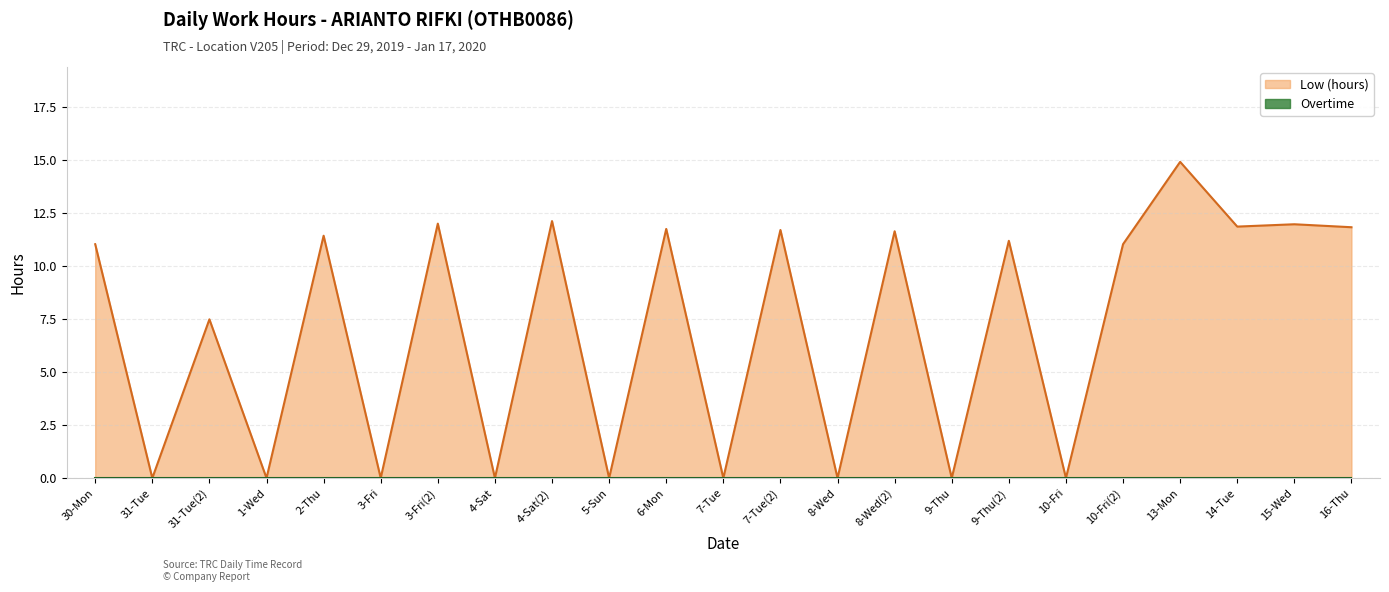

List the labels in order of value, smallest first.

31-Tue, 1-Wed, 3-Fri, 4-Sat, 5-Sun, 7-Tue, 8-Wed, 9-Thu, 10-Fri, 31-Tue(2), 30-Mon, 10-Fri(2), 9-Thu(2), 2-Thu, 8-Wed(2), 7-Tue(2), 6-Mon, 16-Thu, 14-Tue, 15-Wed, 3-Fri(2), 4-Sat(2), 13-Mon